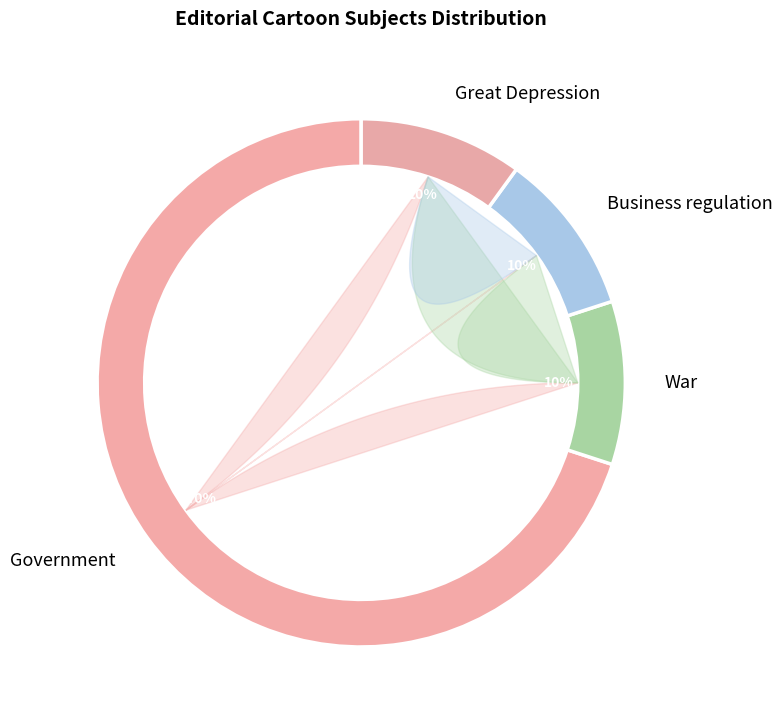

Is it true that War is 10% of the pie?

True